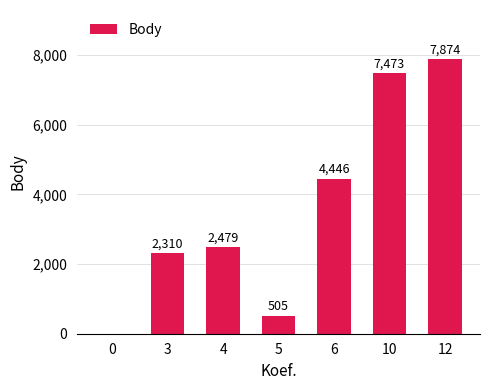

Reading right to left, extract all data points from this chart.

7874	7473	4446	505	2479	2310	0